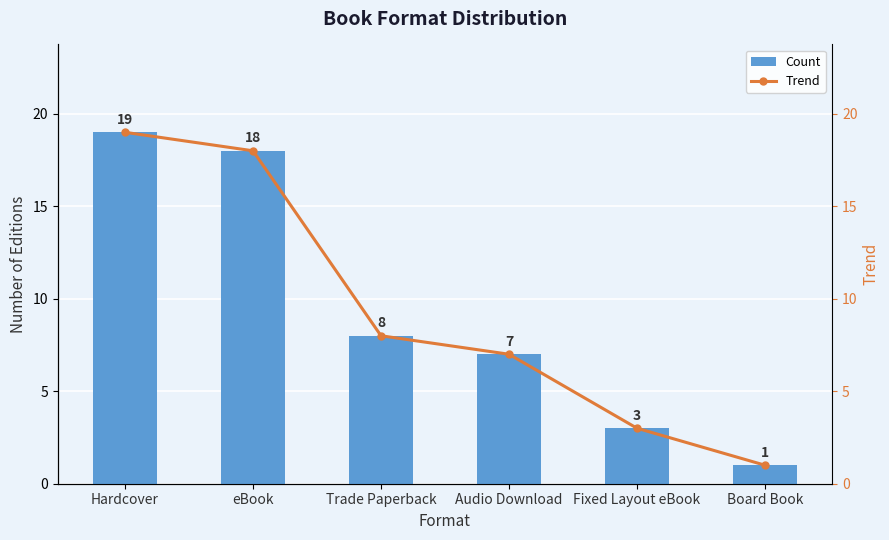

Reading left to right, list all the values displayed in this chart.

Count: 19	18	8	7	3	1
Trend: 19	18	8	7	3	1